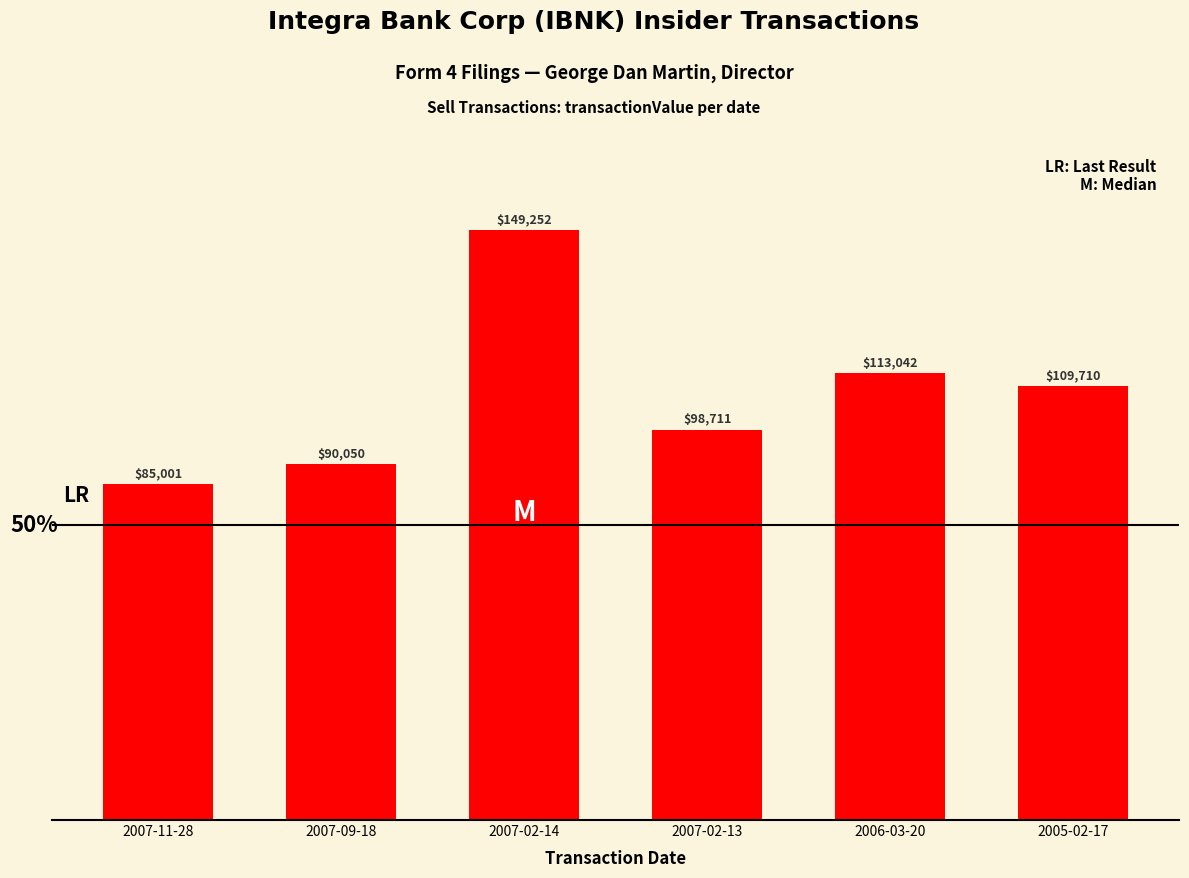

What is the maximum value shown in the chart?

149252